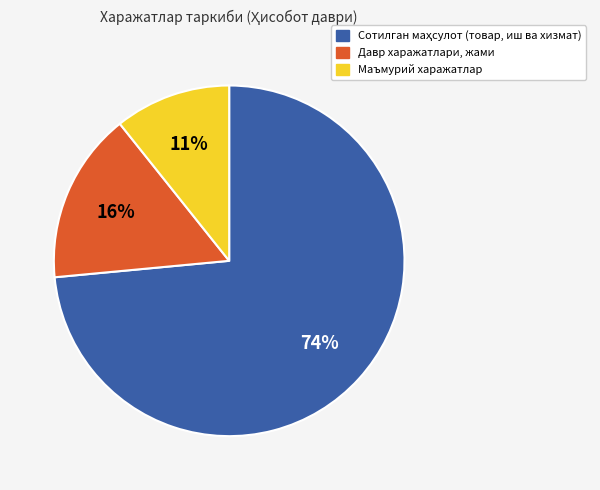

To the nearest percent, what is the average slice percentage?

33%